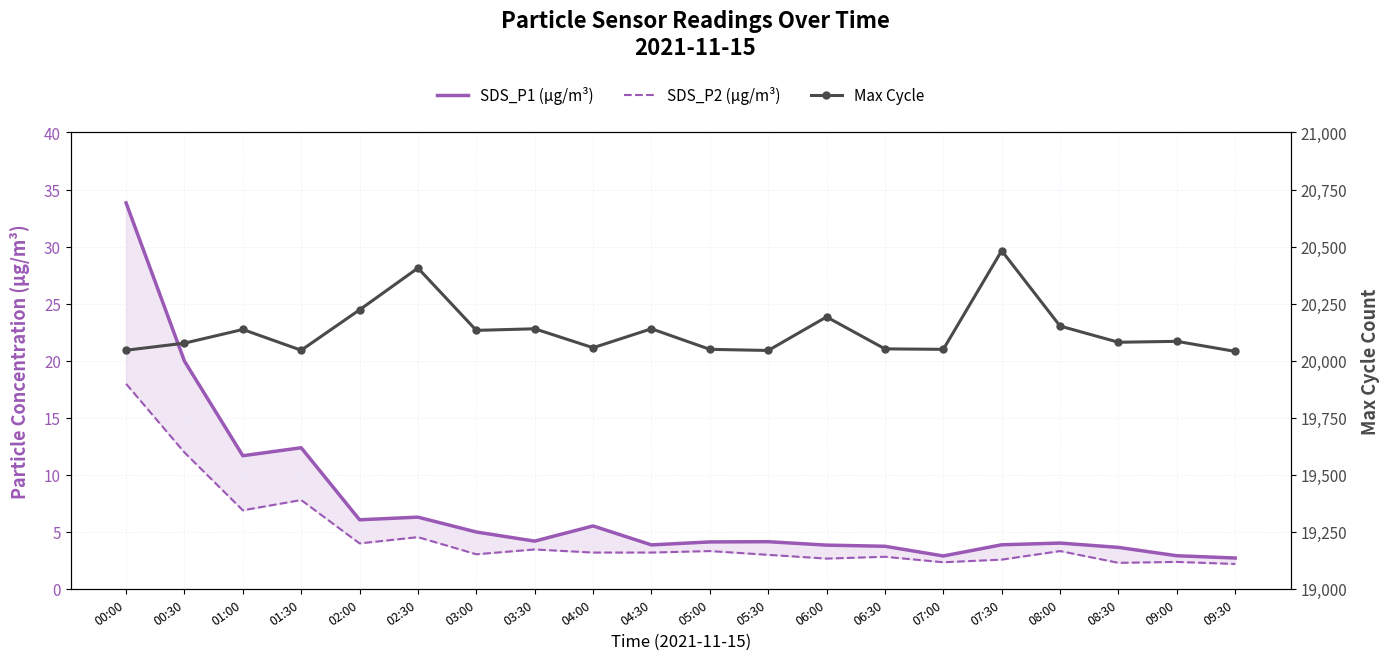

What is the sum of all SDS_P1 (µg/m³) values?

144.8